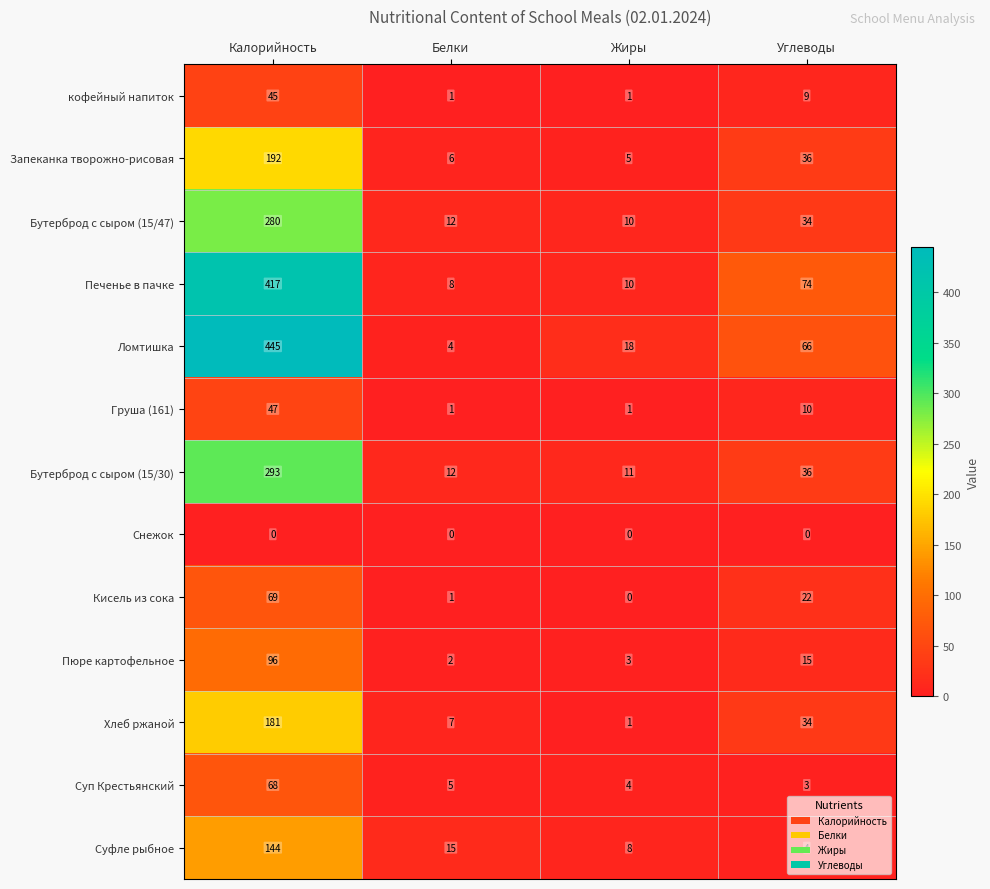

What is the sum of all Хлеб ржаной values?

223